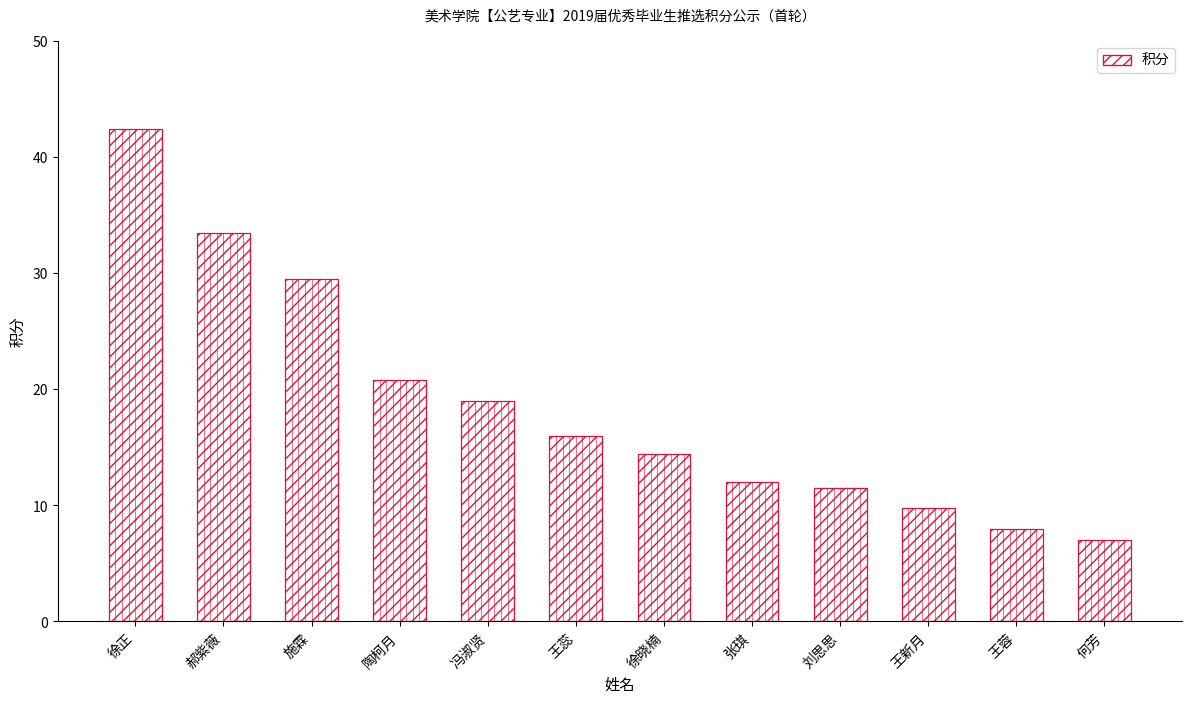

How many bars are there in total?

12